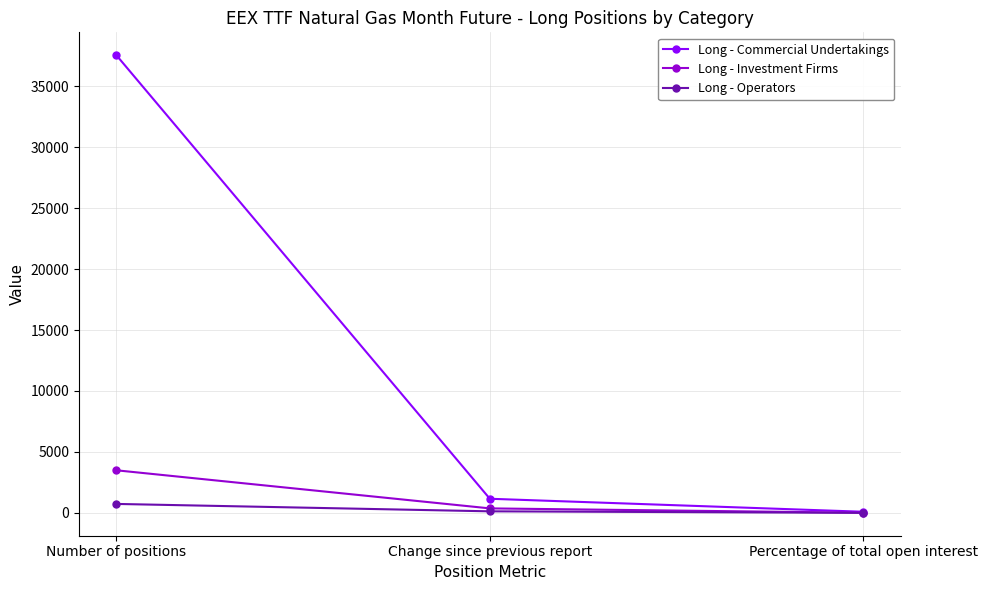

Which series has the widest spread of values?

Long - Commercial Undertakings